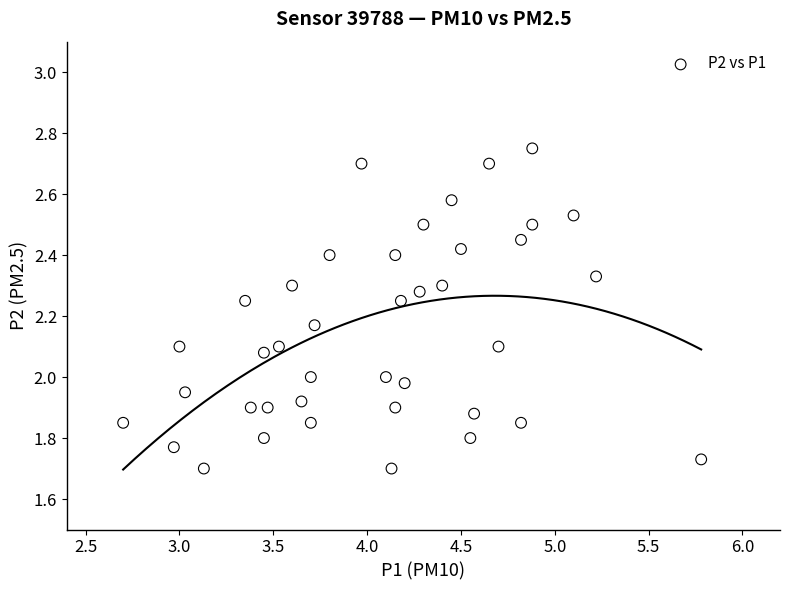

What is the range of X values (max minus min)?

3.1